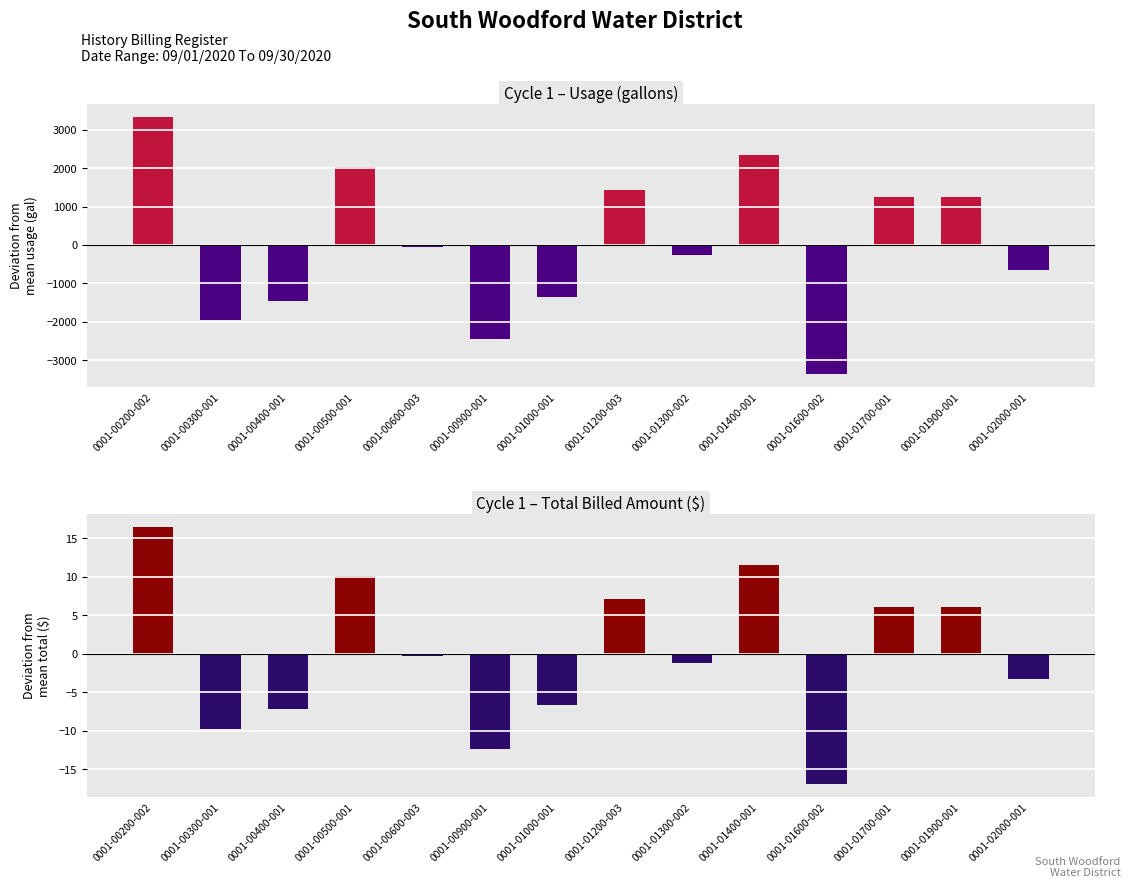

Count the number of categories in the chart.

14